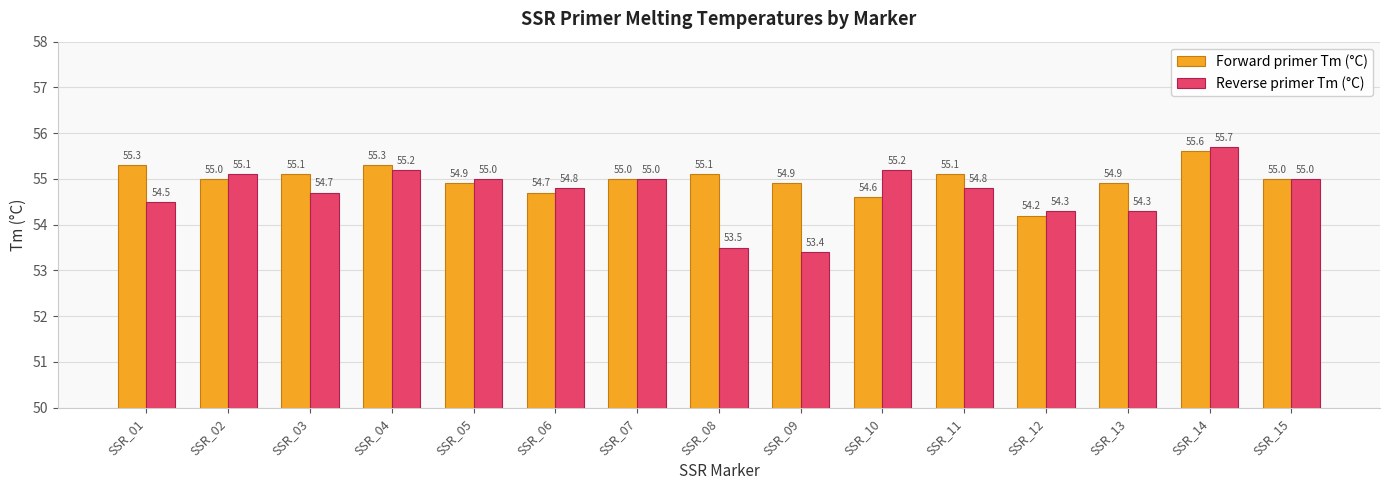

Is it true that Reverse primer Tm (°C) equals 55.0 at SSR_07?

True